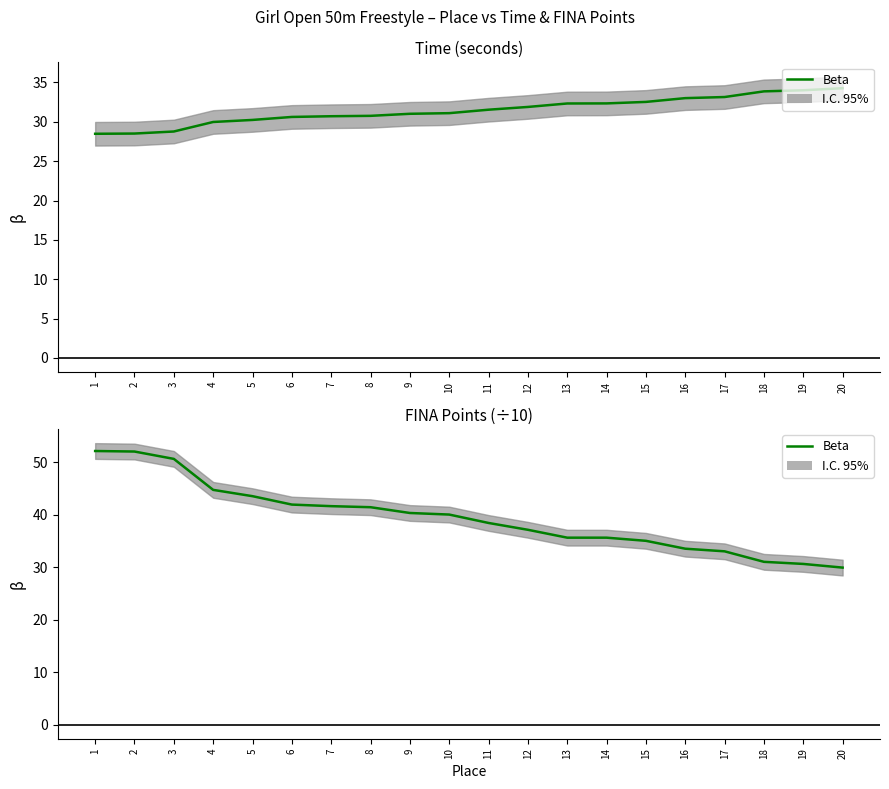

The chart shows a value of 52.1 at 1. True or false?

True